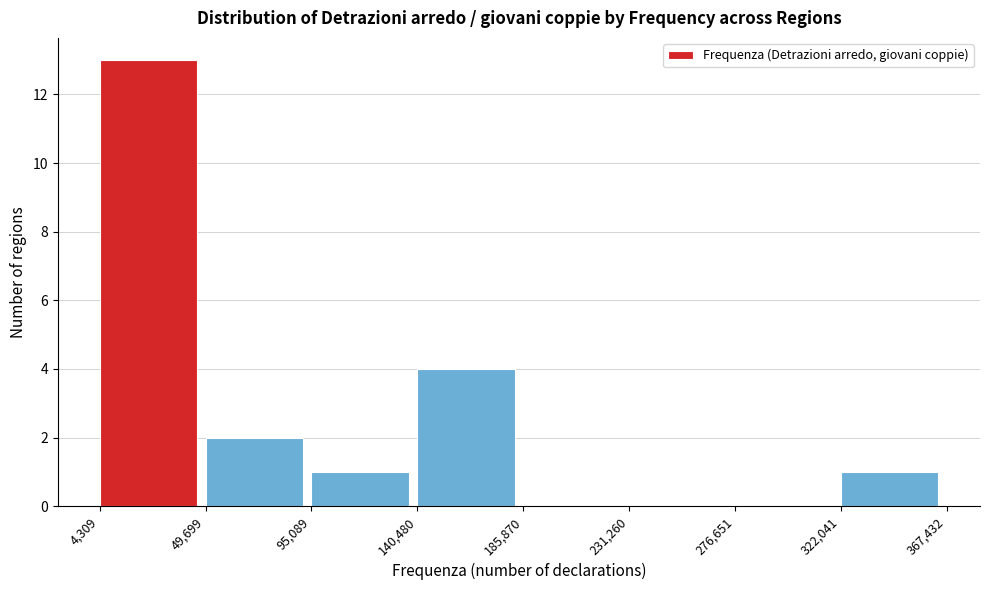

Reading left to right, list every bar in this chart as the range it spans on the x-axis followed by its height. The values are not printed on the chart, so give them approximately, as read against the axis.

4,309 to 49,699: 13
49,699 to 95,089: 2
95,089 to 140,480: 1
140,480 to 185,870: 4
185,870 to 231,260: 0
231,260 to 276,651: 0
276,651 to 322,041: 0
322,041 to 367,432: 1